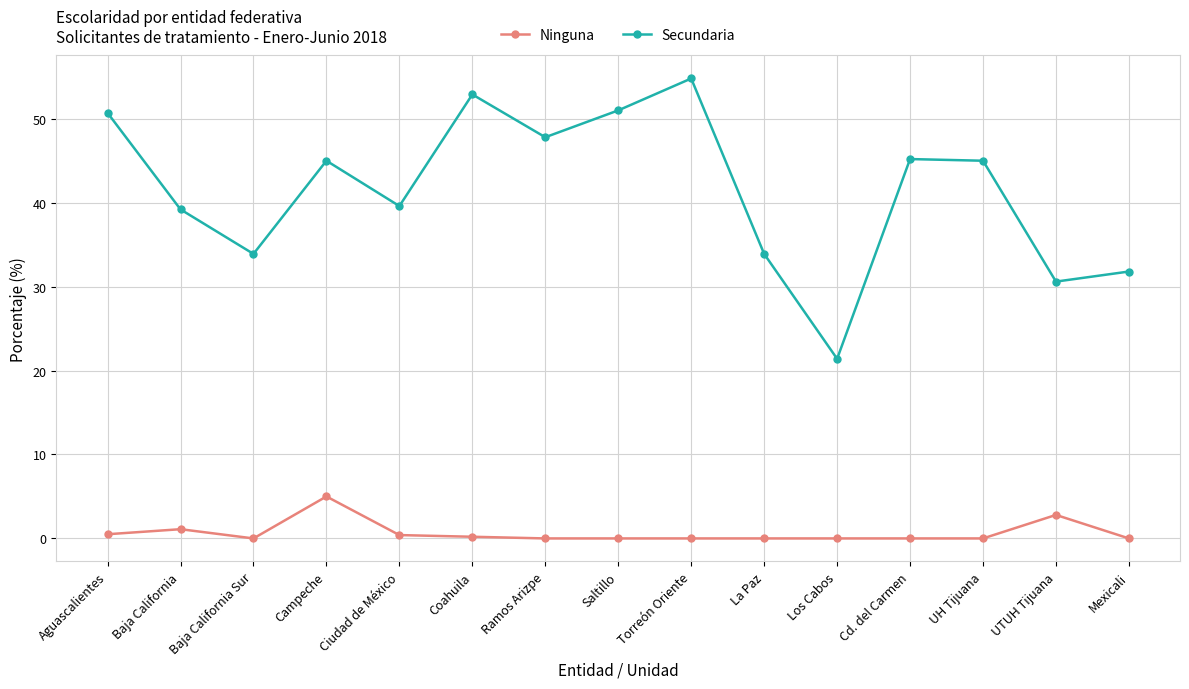

The value of Secundaria at Baja California Sur is 33.9. True or false?

True